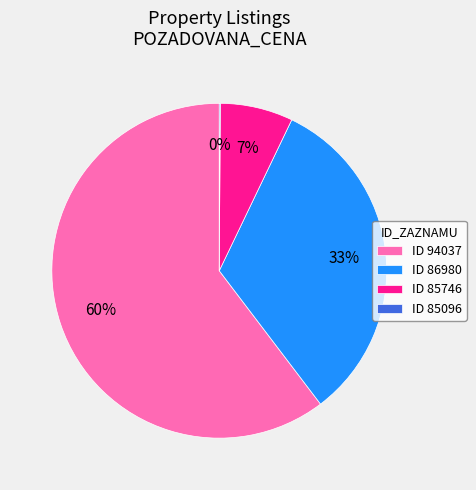

To the nearest percent, what percentage of the pie is ID 94037?

60%